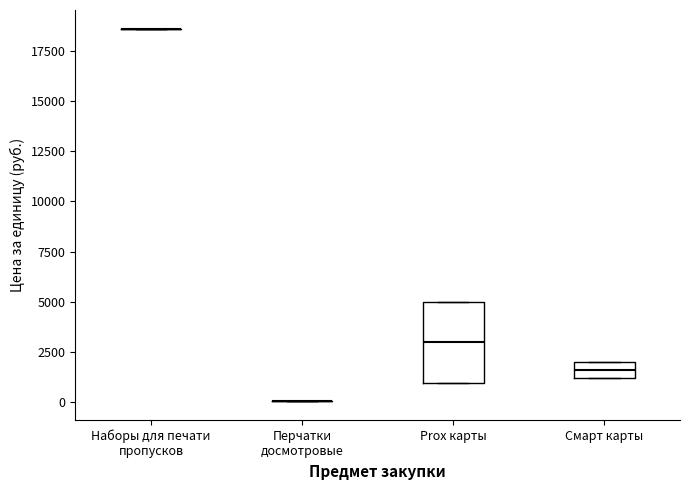

Comparing the boxes themselves (not the whiskers), which one is the tallest?

Prox карты